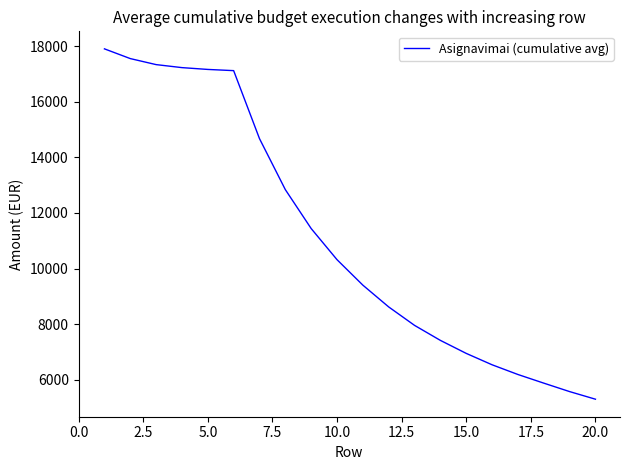

What is the difference between the maximum and minimum values?

12598.4